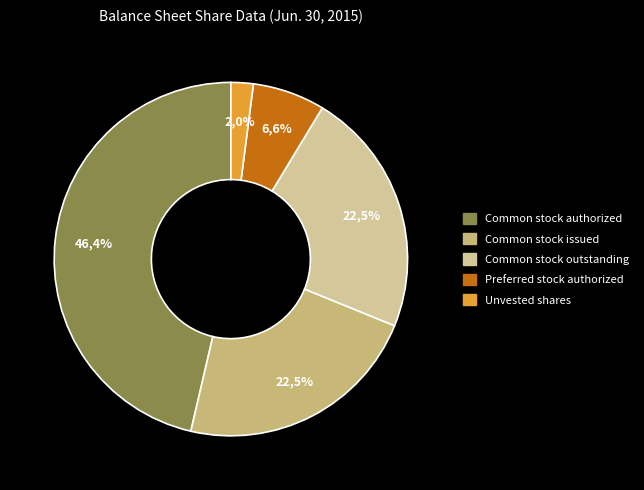

How much of the chart is everything except Common stock, shares authorized?

53.6%